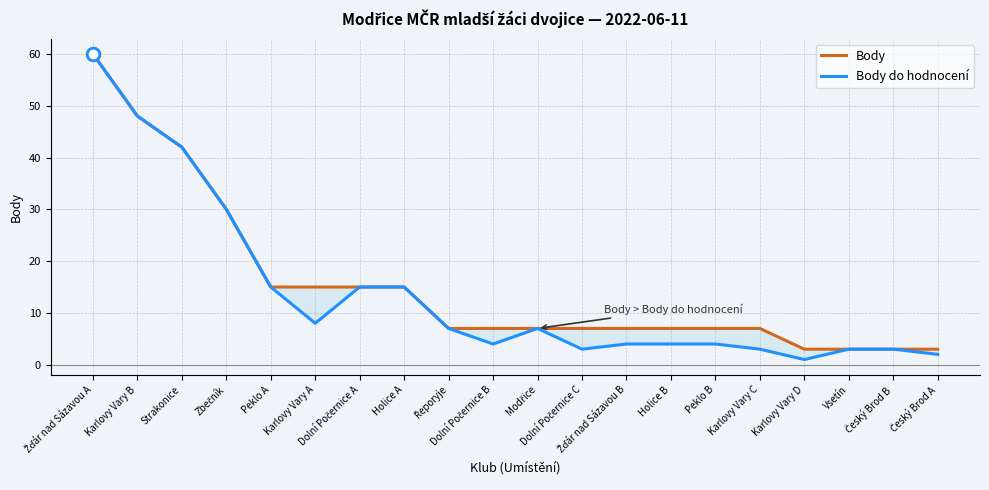

True or false: Body do hodnocení and Body cross at least once.

False